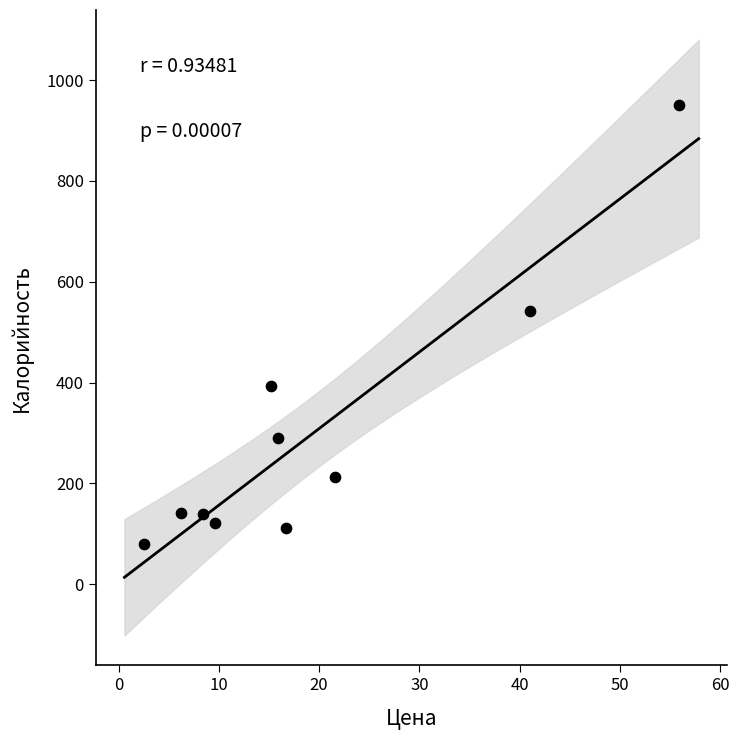

What is the average Y value?

298.1